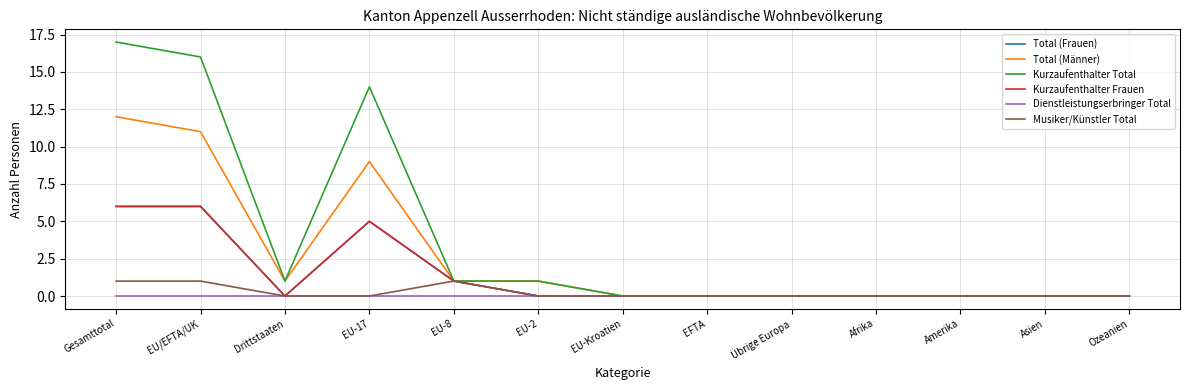

Is it true that Total (Männer) equals 18 at EU/EFTA/UK?

False